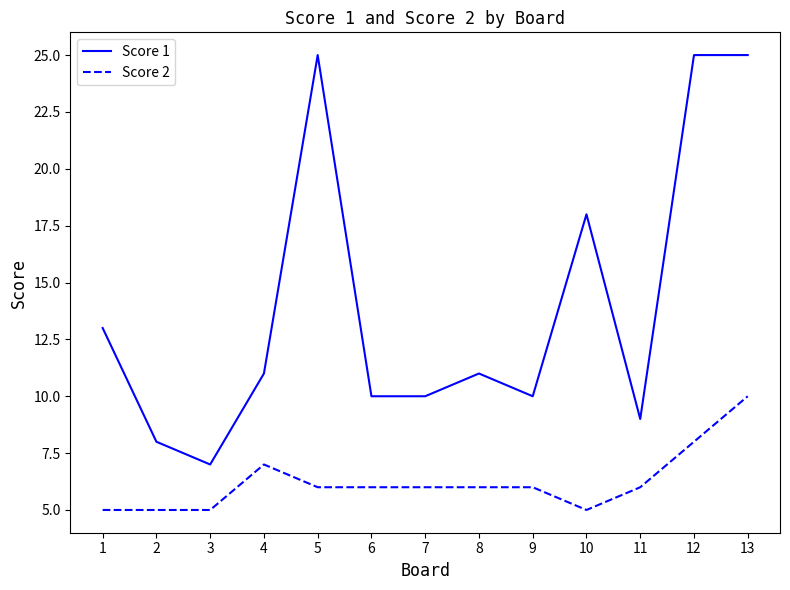

Reading right to left, extract all data points from this chart.

Score 1: 25	25	9	18	10	11	10	10	25	11	7	8	13
Score 2: 10	8	6	5	6	6	6	6	6	7	5	5	5